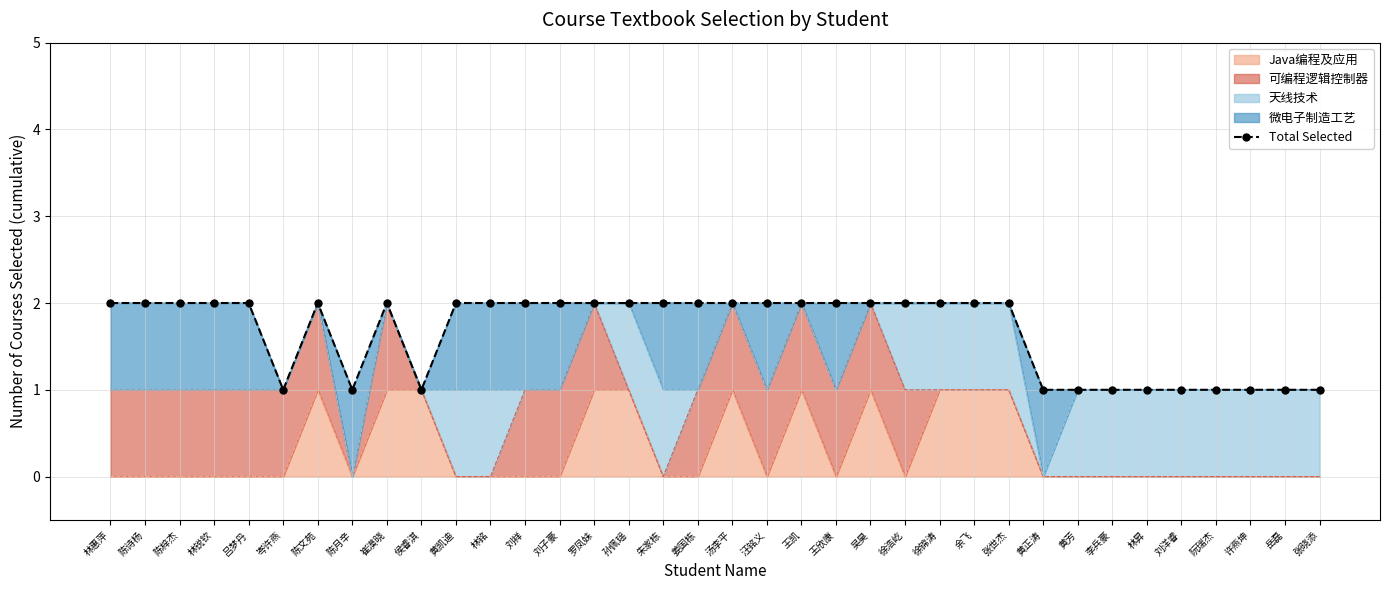

How many interior local valleys (lower than both neighbors) does the data have?

3